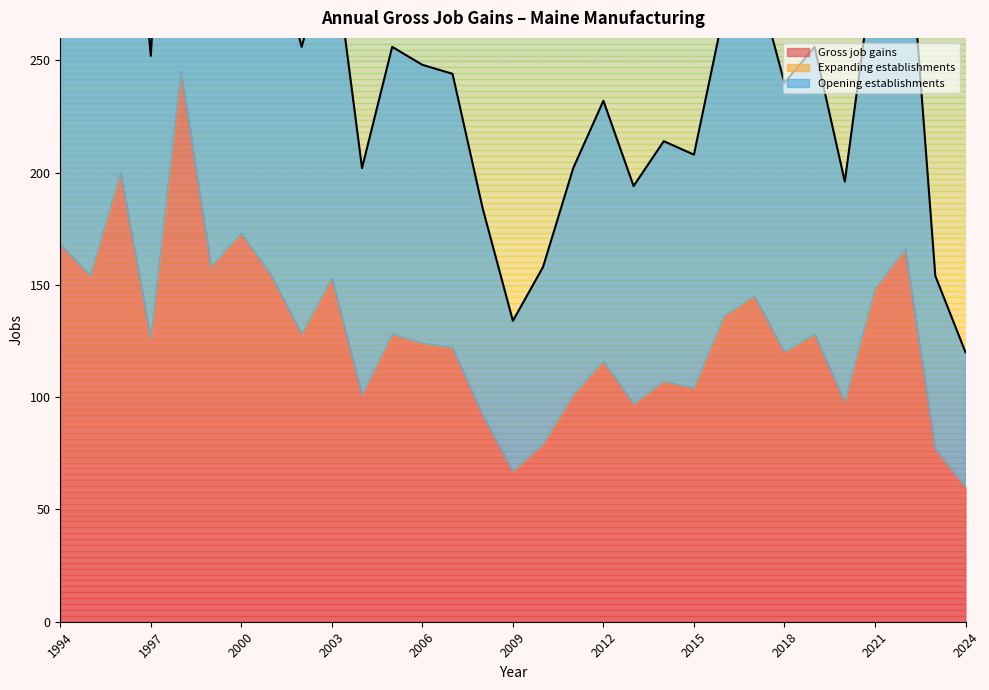

What is the sum of all Gross job gains values?

3975